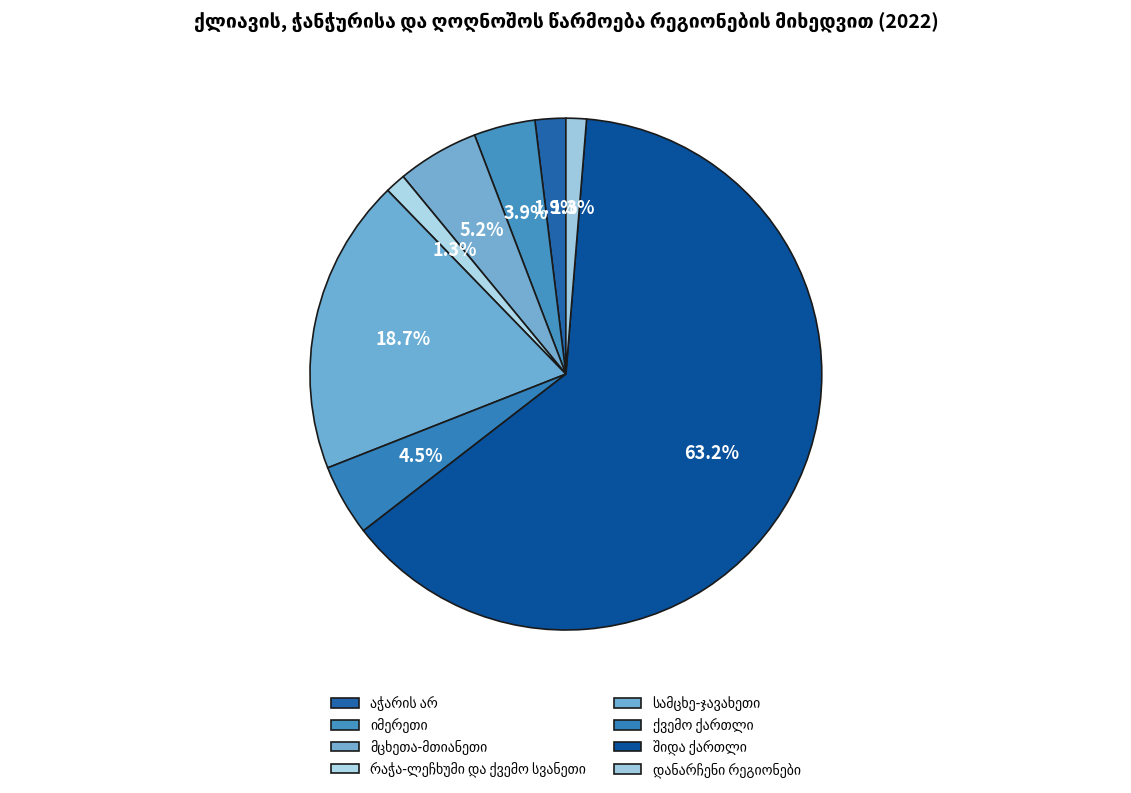

What is the total percentage of რაჭა-ლეჩხუმი და ქვემო სვანეთი and მცხეთა-მთიანეთი?

6.5%